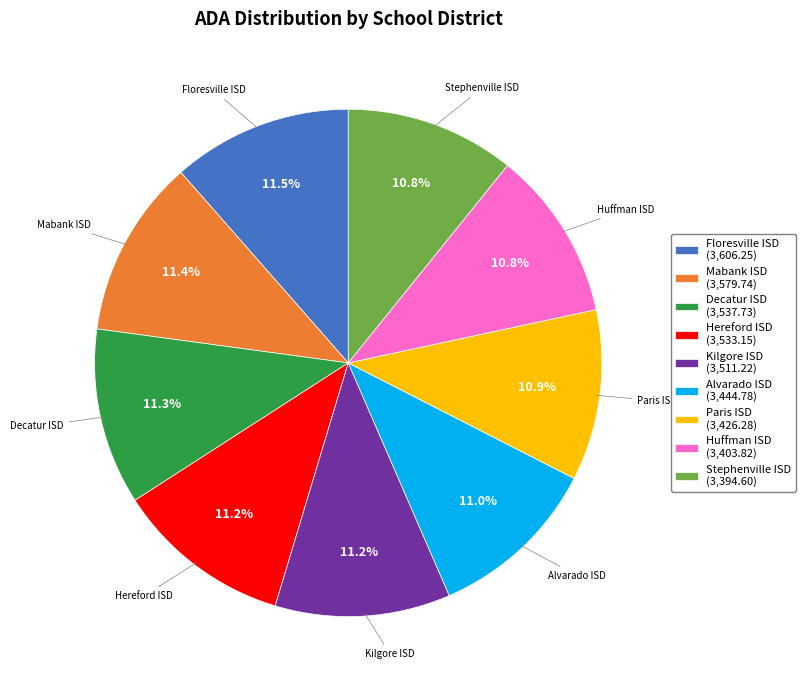

Approximately how many times larger is the value at Stephenville ISD compared to Decatur ISD?

1.0